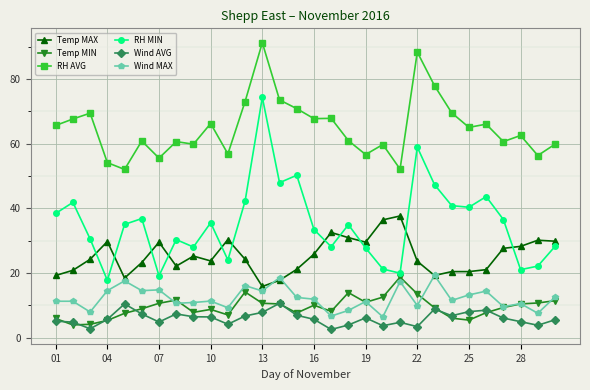

Which series has the largest range (max minus min)?

RH MIN